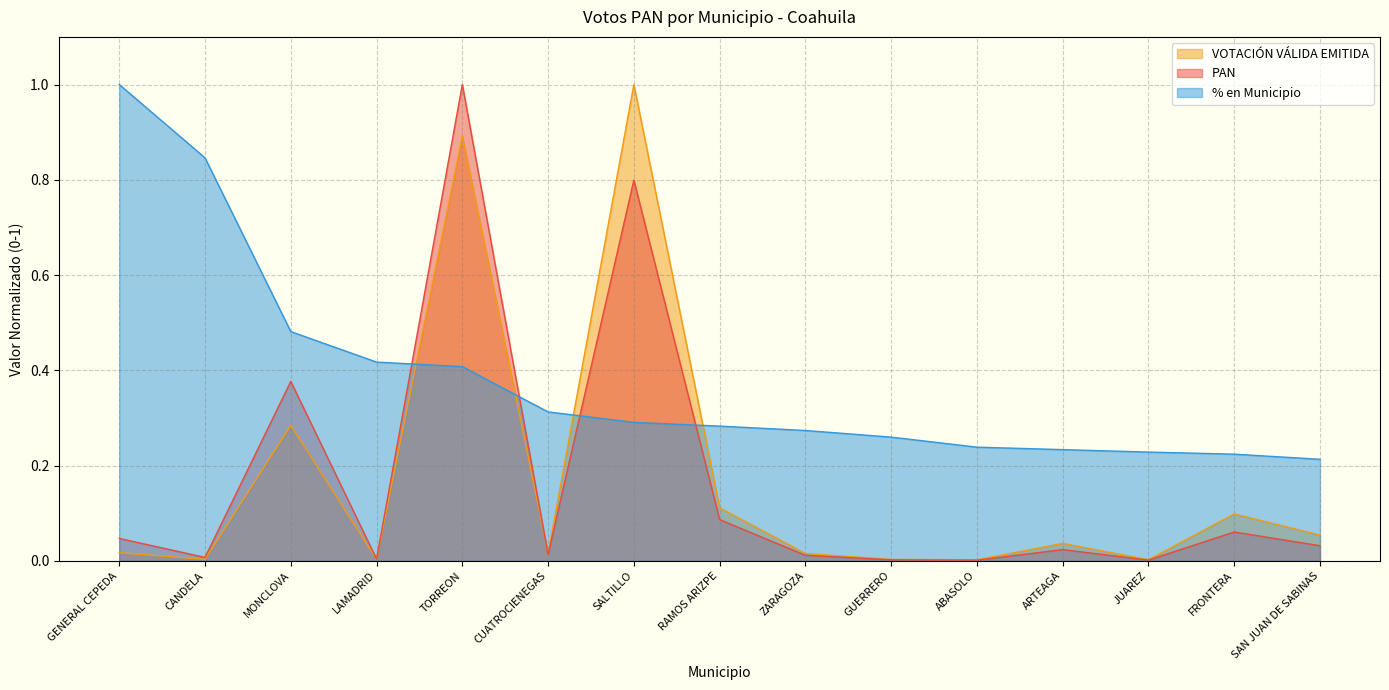

List the series in order of their peak value, lowest first.

PAN, VOTACION VALIDA, Porcentaje